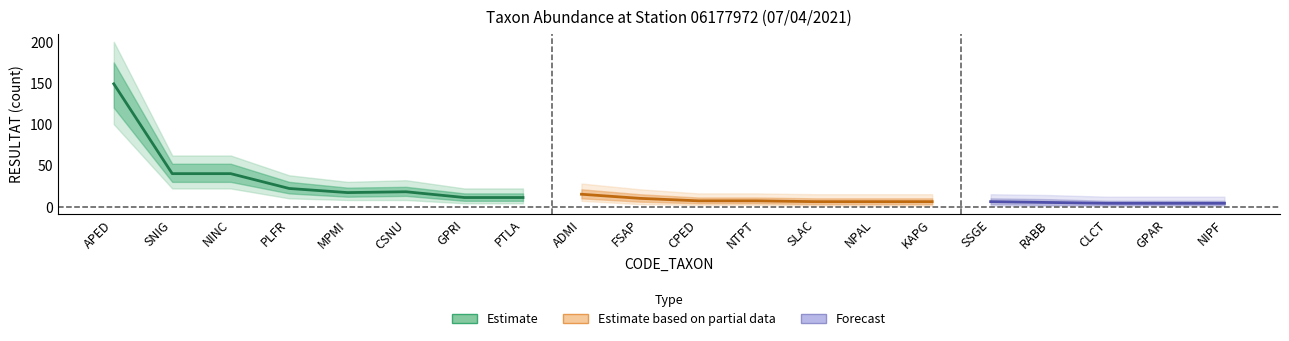

Where does the data first go above 10?

APED